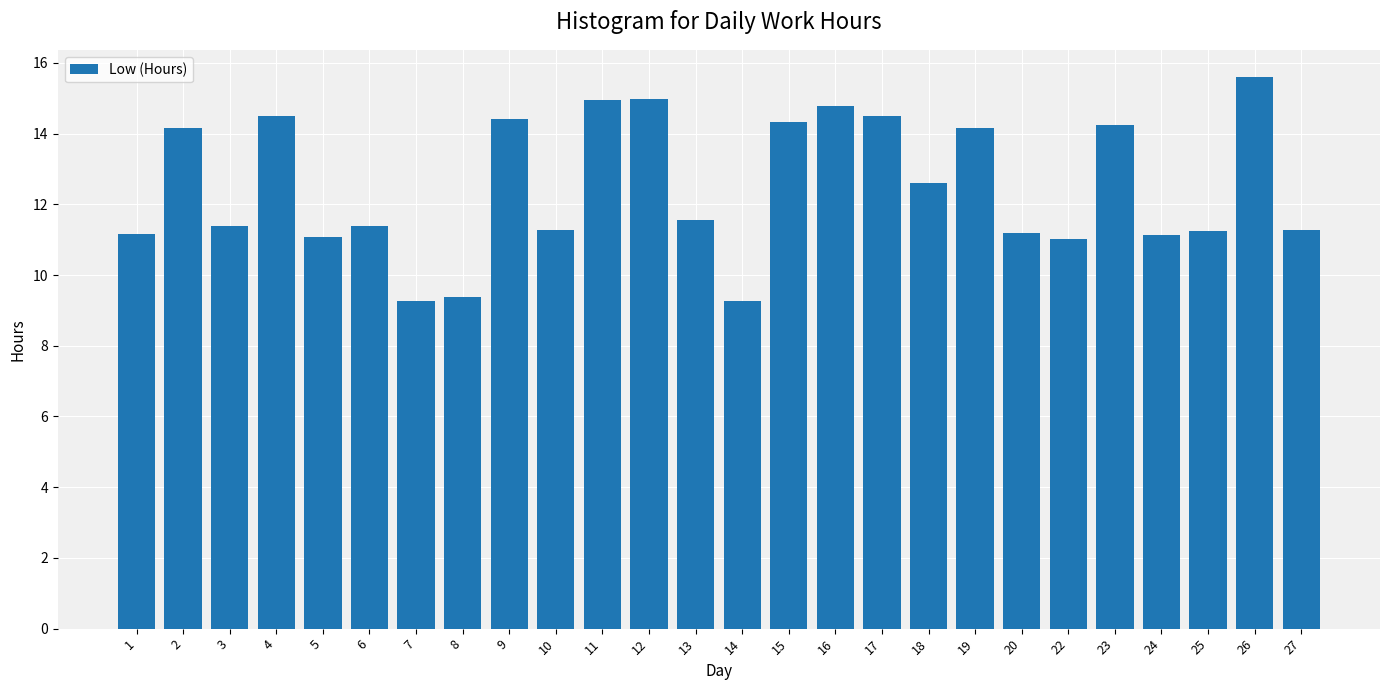

What is the smallest value displayed?

9.3